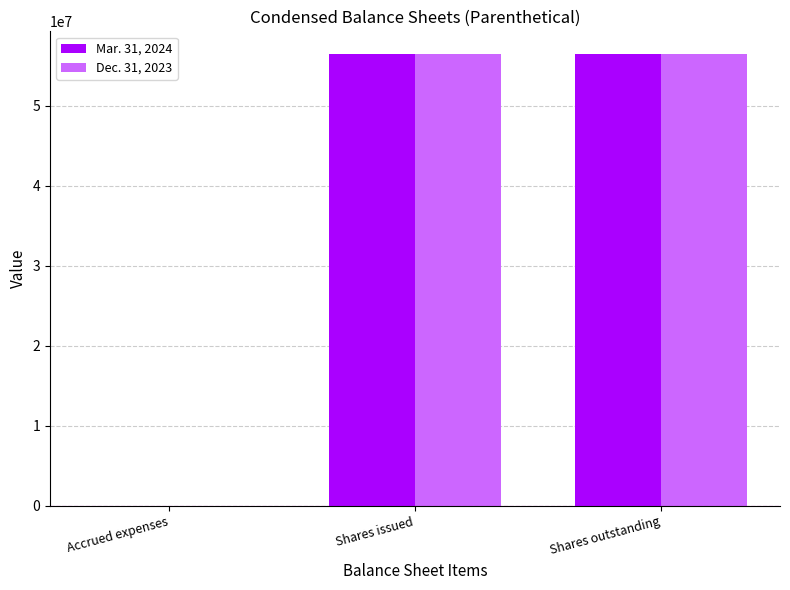

What is the sum of the Mar. 31, 2024 values at Accrued expenses and Shares outstanding?

56495007